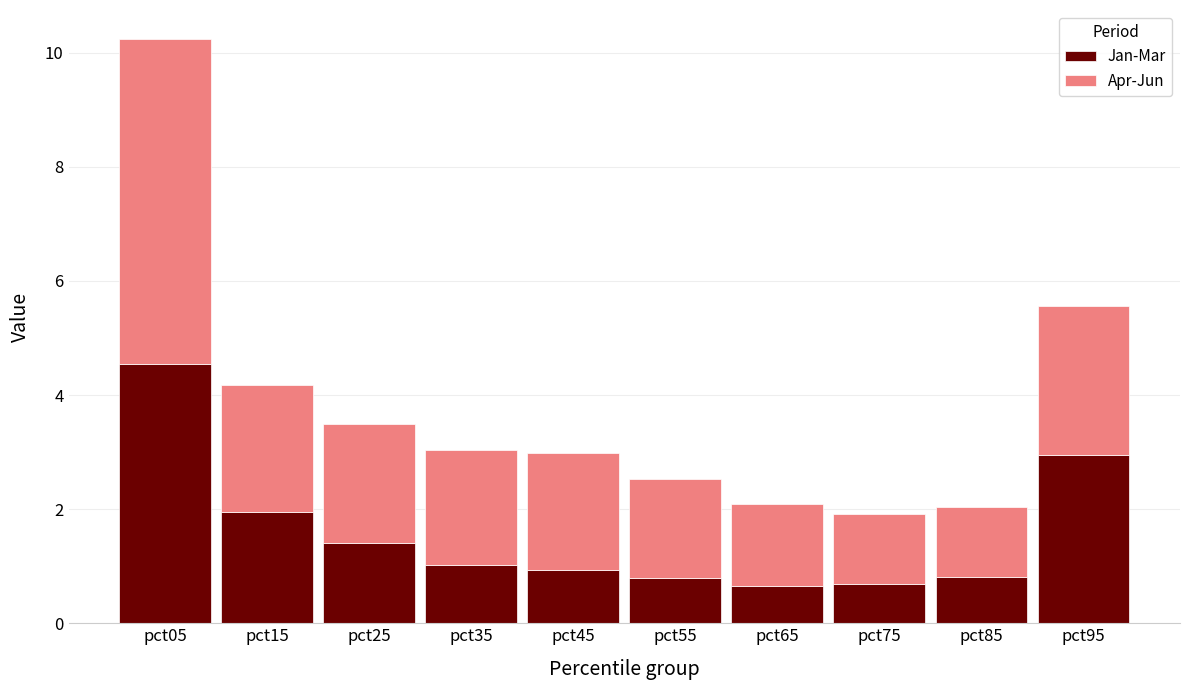

Does the chart contain any negative values?

No